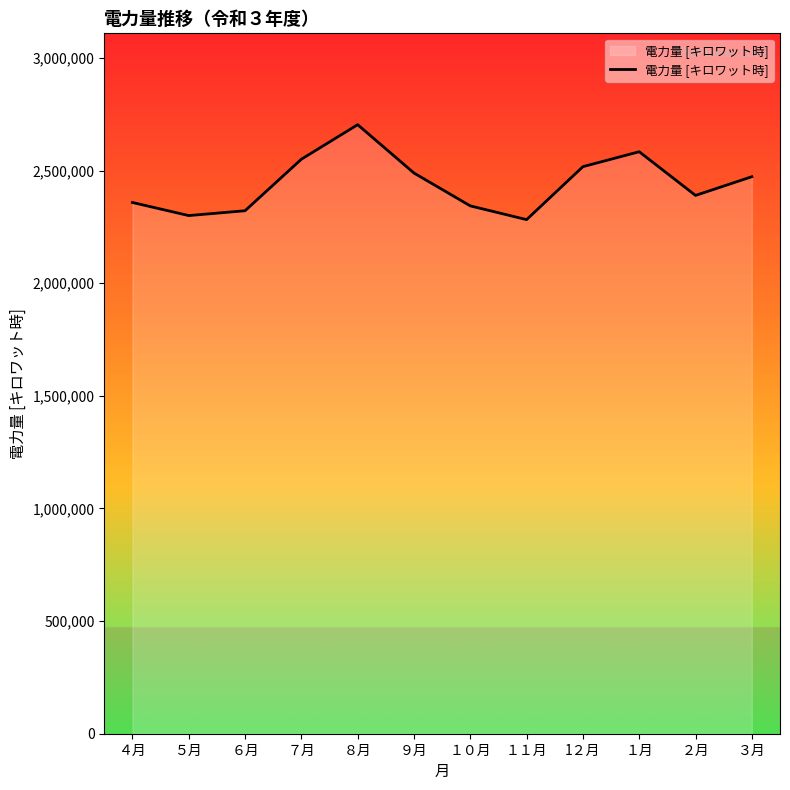

True or false: the data has more than 0 interior local peaks.

True